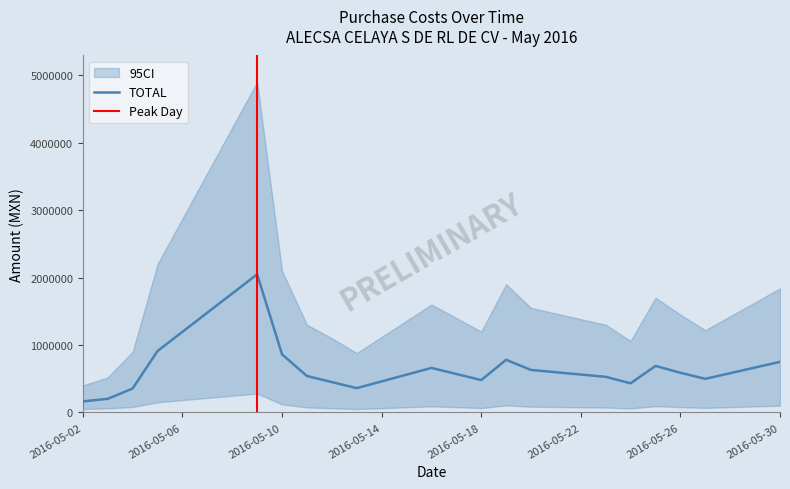

How many interior local peaks does the COSTO series have?

4